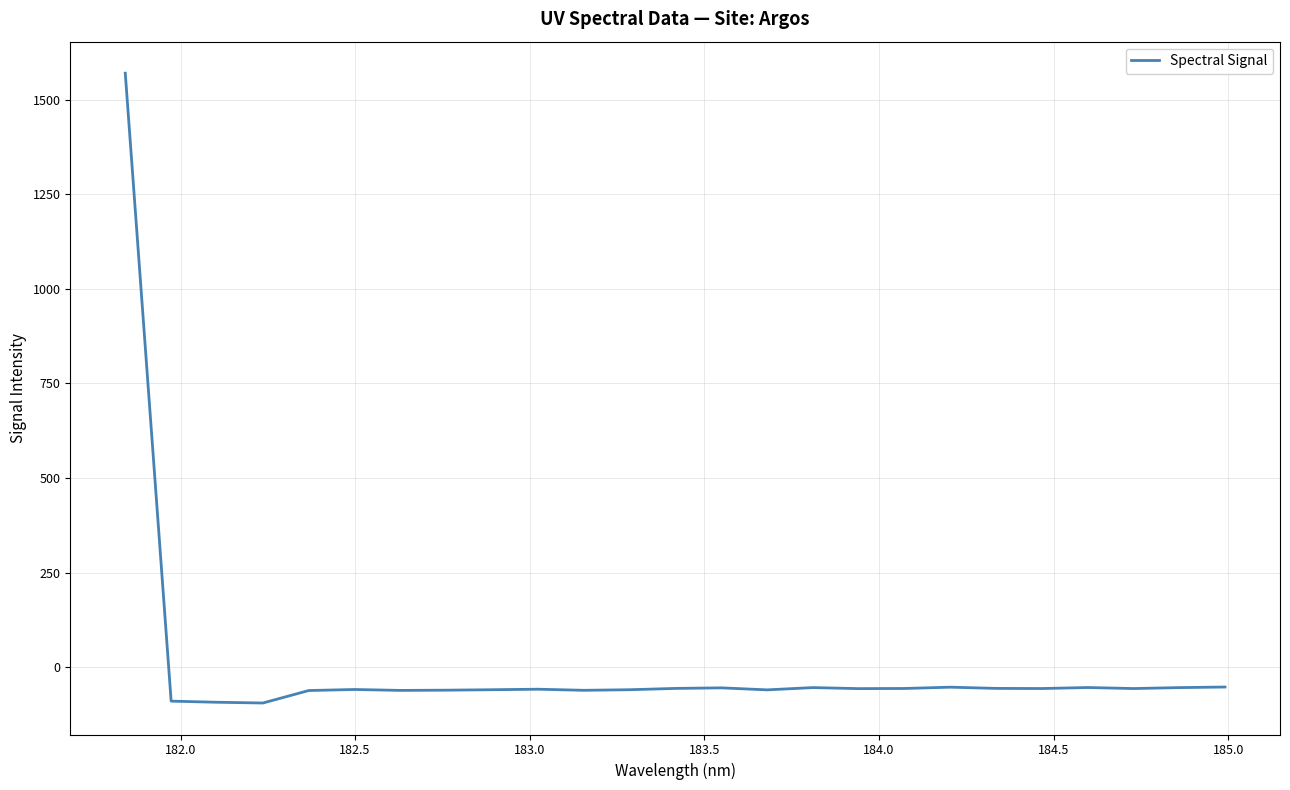

Does the chart display data point markers on the line(s)?

No